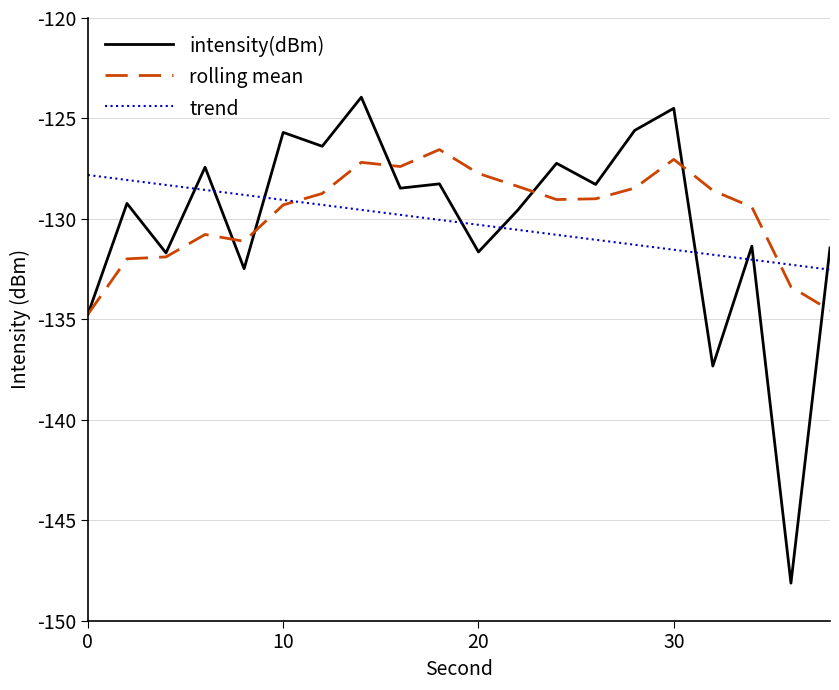

What is the smallest value displayed?

-148.1